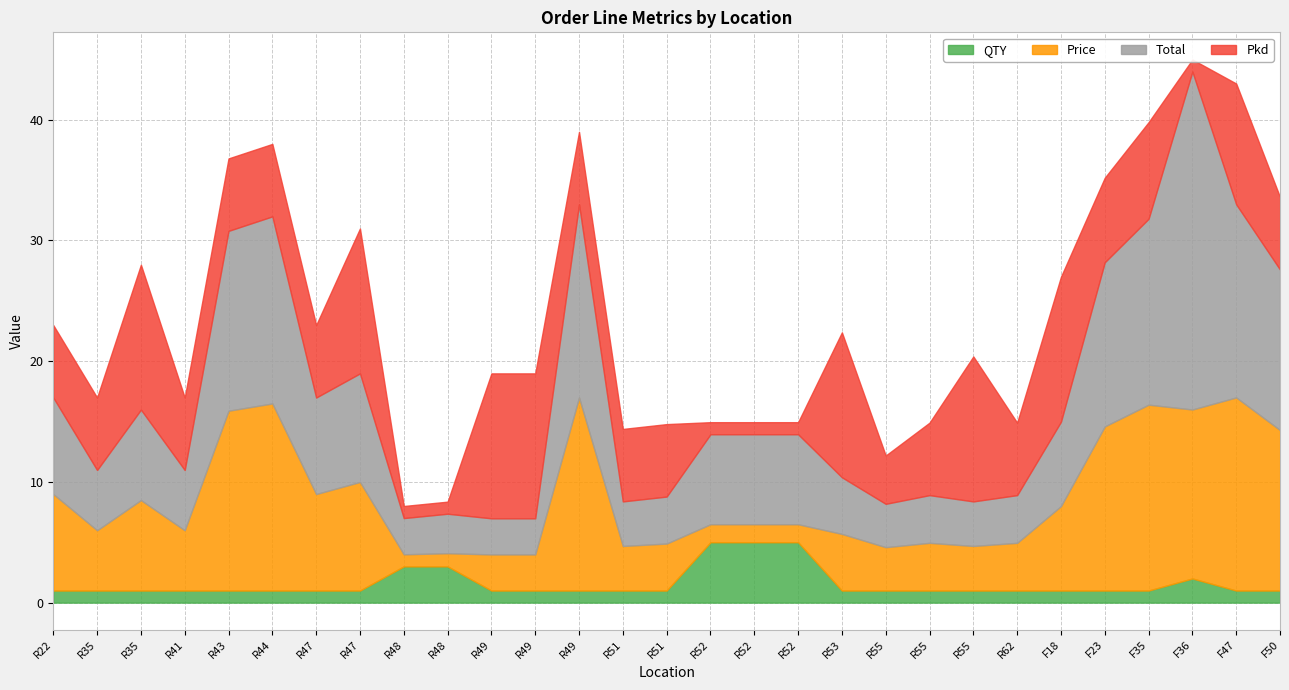

How many interior local valleys does the Pkd series have?

4